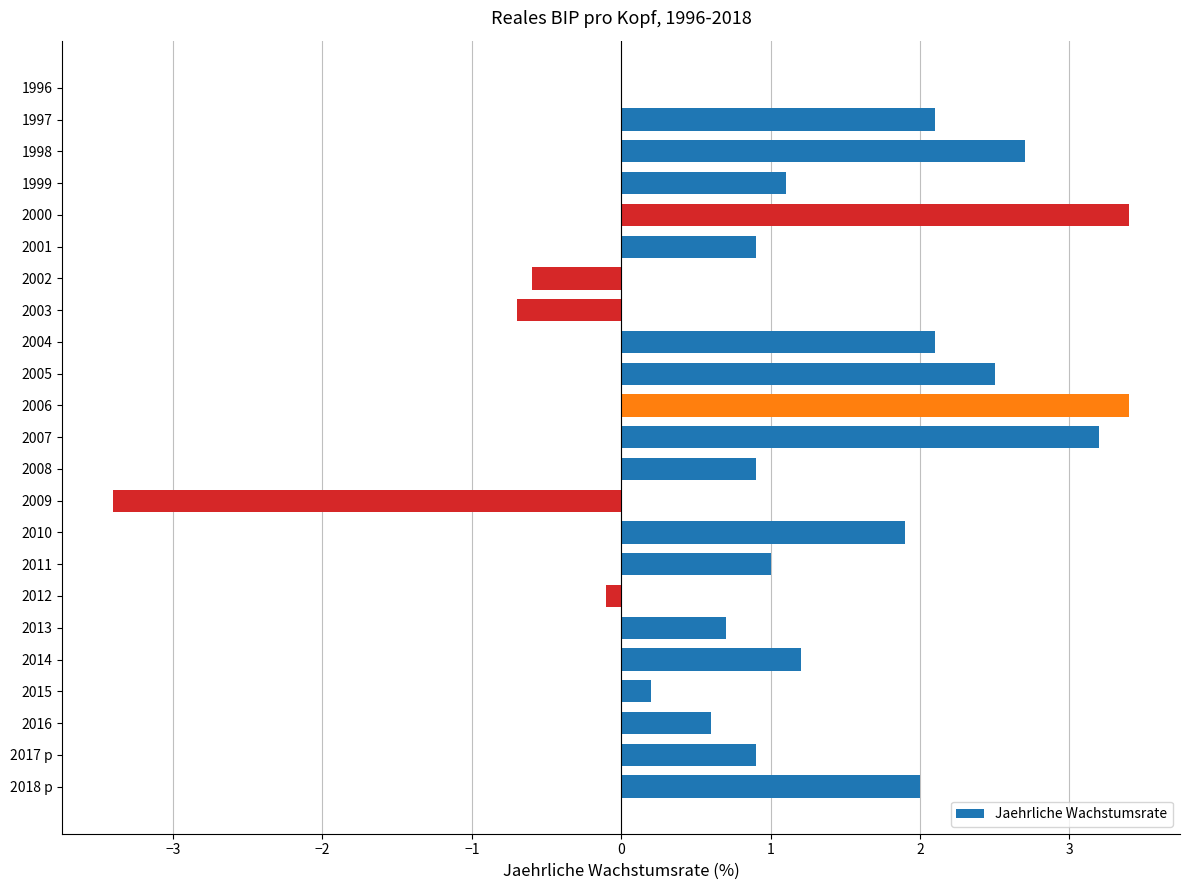

What is the greatest value displayed?

3.4